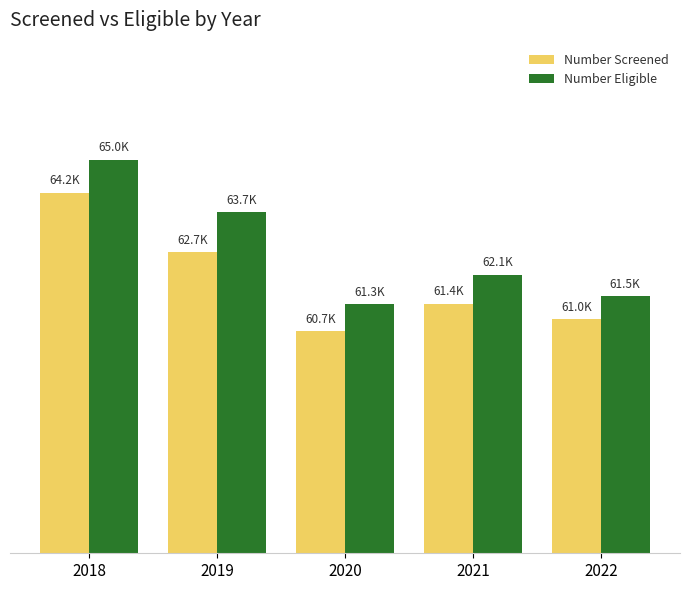

What is the average value of the Number Eligible series?

62734